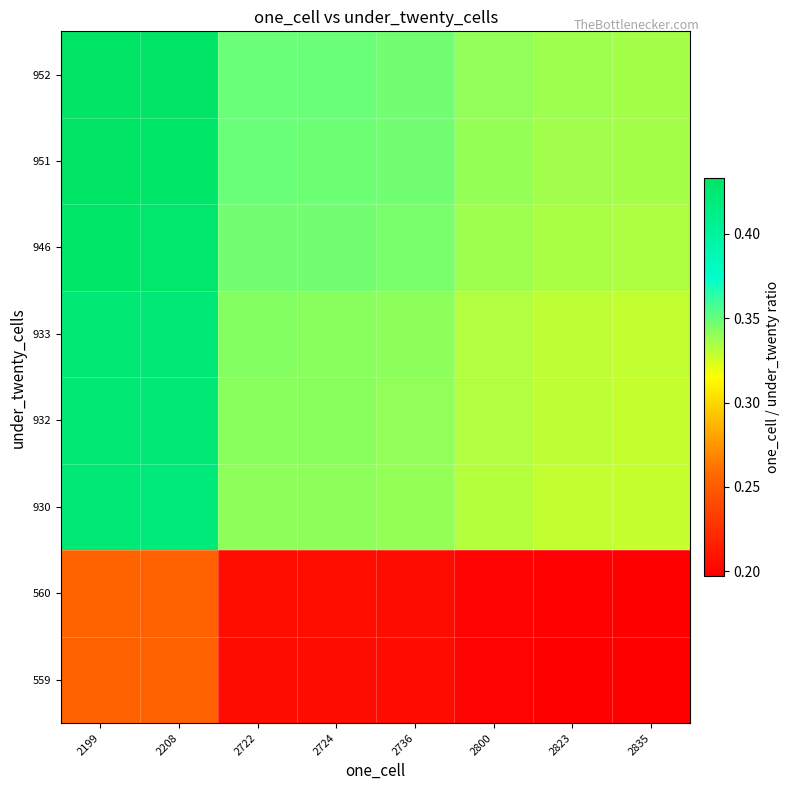

Reading right to left, list all the values displayed in this chart.

559: 2835=0.2	2823=0.2	2800=0.2	2736=0.2	2724=0.2	2722=0.2	2208=0.3	2199=0.3
560: 2835=0.2	2823=0.2	2800=0.2	2736=0.2	2724=0.2	2722=0.2	2208=0.3	2199=0.3
930: 2835=0.3	2823=0.3	2800=0.3	2736=0.3	2724=0.3	2722=0.3	2208=0.4	2199=0.4
932: 2835=0.3	2823=0.3	2800=0.3	2736=0.3	2724=0.3	2722=0.3	2208=0.4	2199=0.4
933: 2835=0.3	2823=0.3	2800=0.3	2736=0.3	2724=0.3	2722=0.3	2208=0.4	2199=0.4
946: 2835=0.3	2823=0.3	2800=0.3	2736=0.3	2724=0.3	2722=0.3	2208=0.4	2199=0.4
951: 2835=0.3	2823=0.3	2800=0.3	2736=0.3	2724=0.3	2722=0.3	2208=0.4	2199=0.4
952: 2835=0.3	2823=0.3	2800=0.3	2736=0.3	2724=0.3	2722=0.3	2208=0.4	2199=0.4